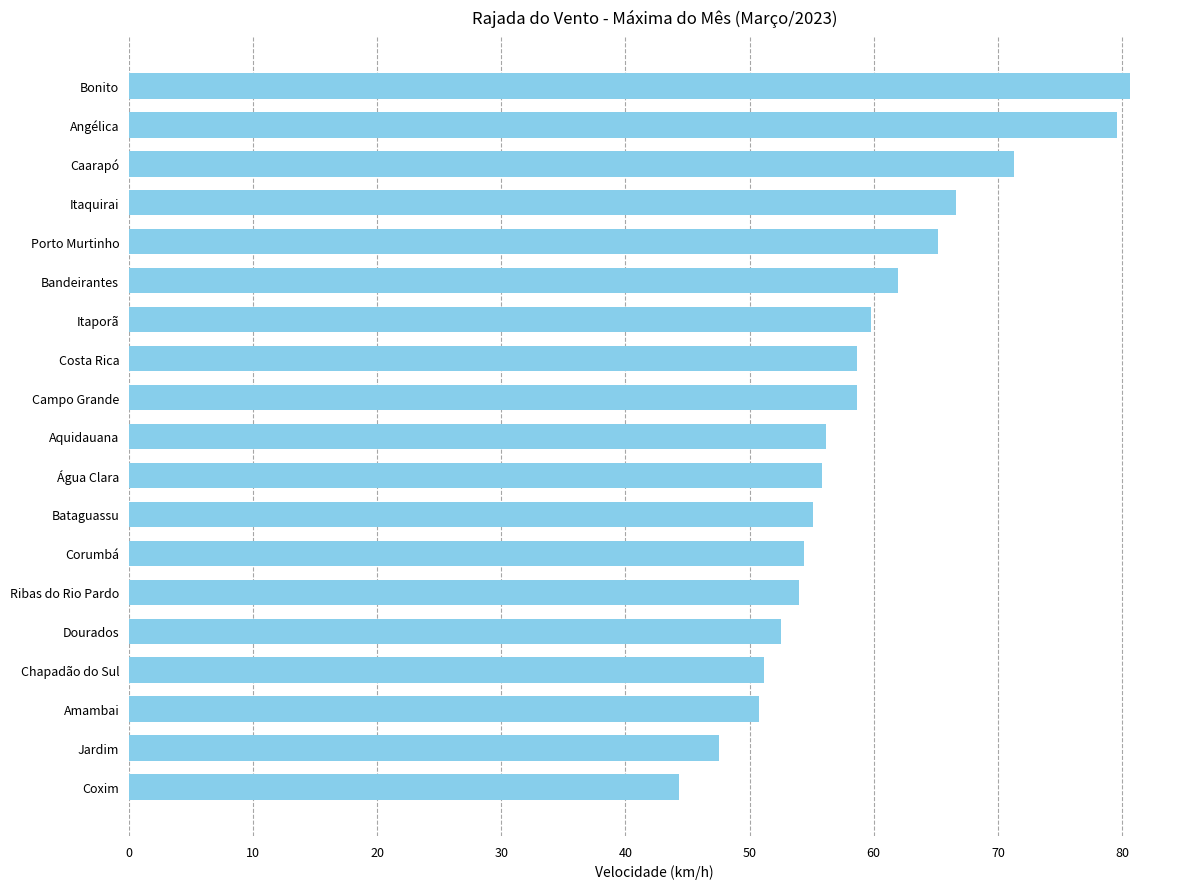

What is the change in value from Coxim to Itaporã?

+15.5